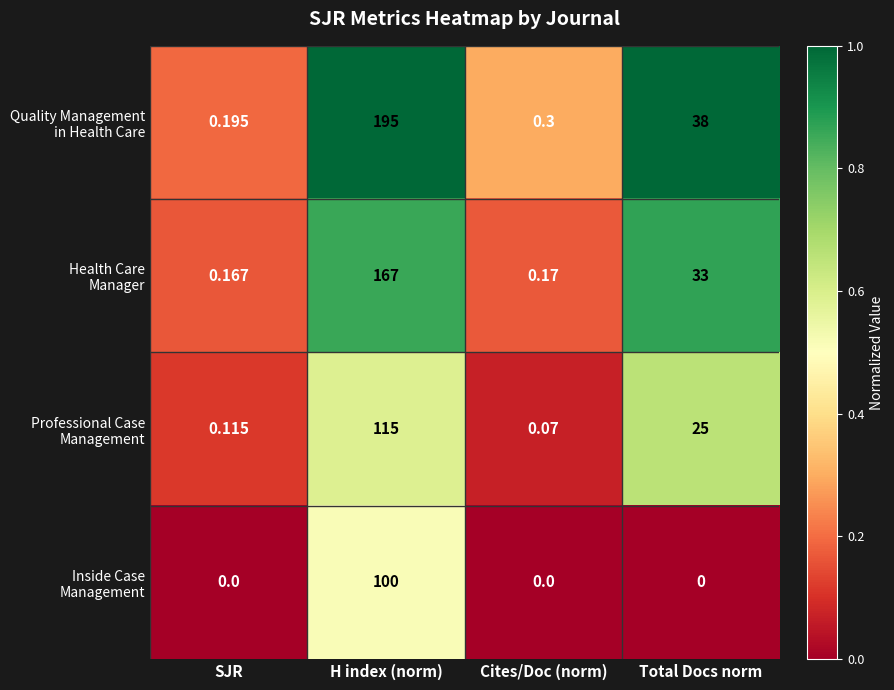

Which category has the highest value across all series?

H index (norm)